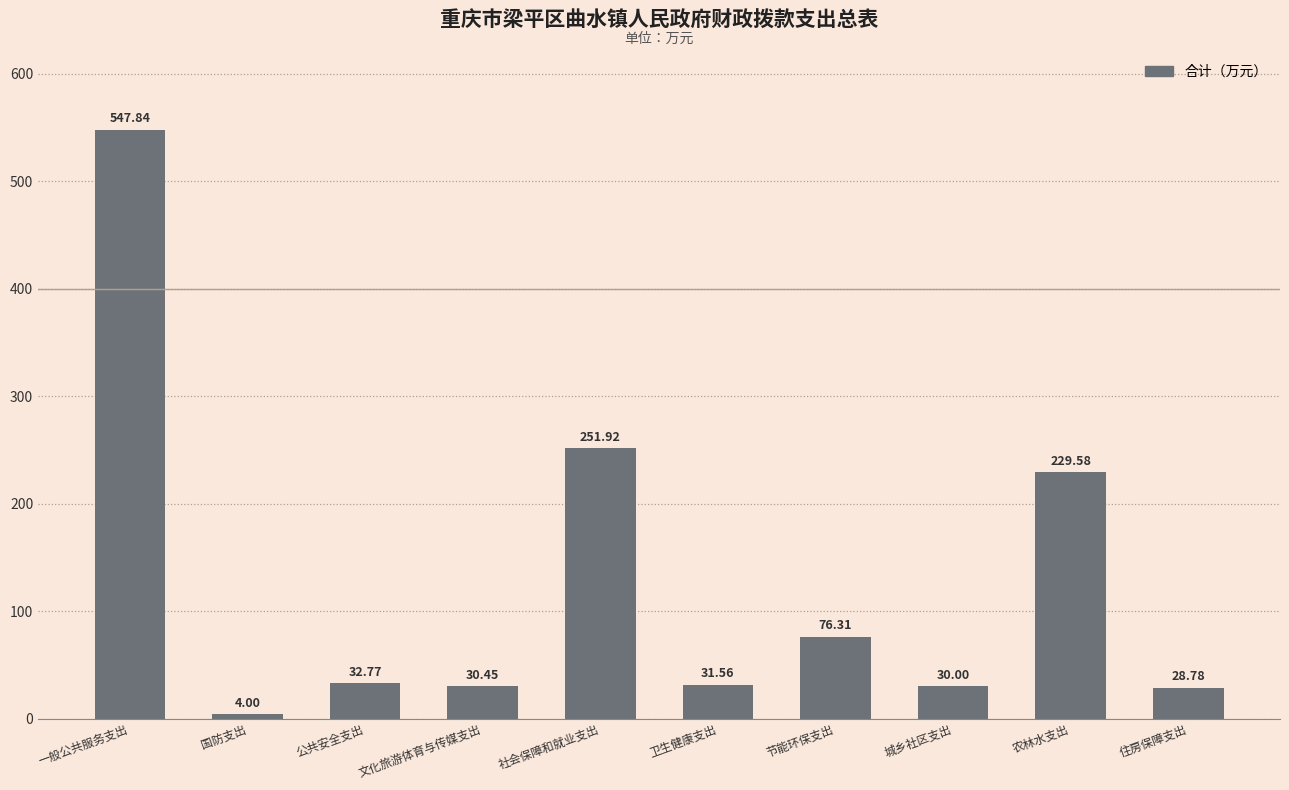

What is the greatest value displayed?

547.8